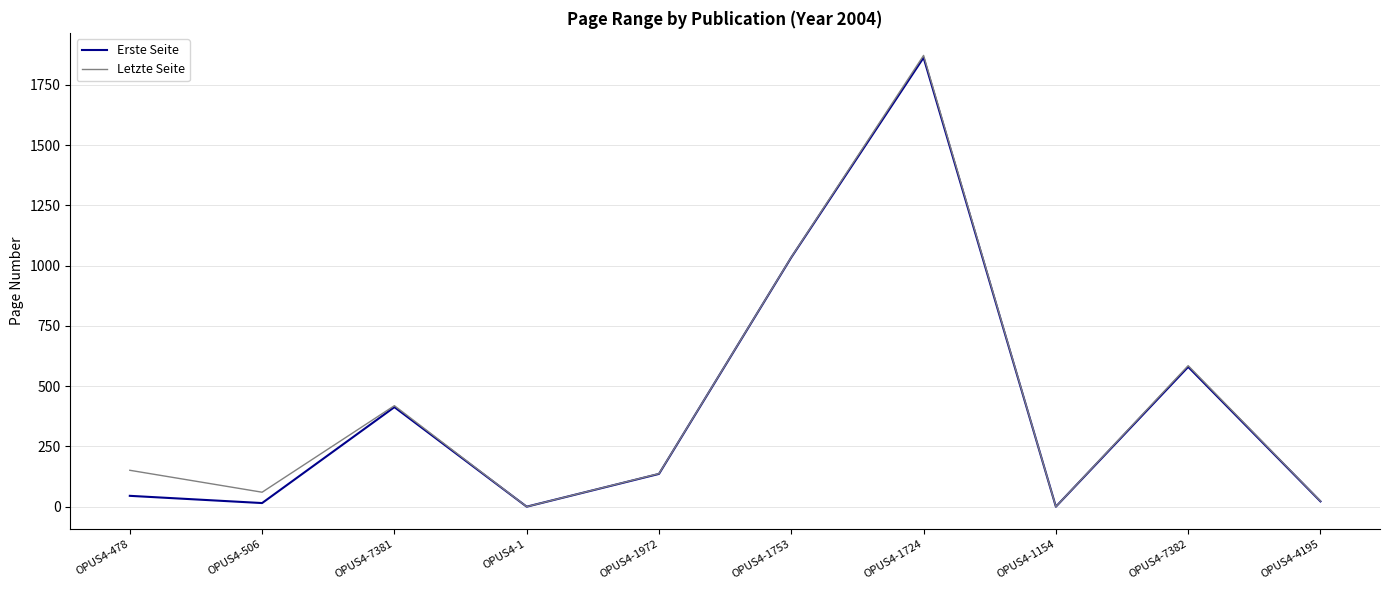

List the series in order of their overall mean, lowest first.

Erste Seite, Letzte Seite